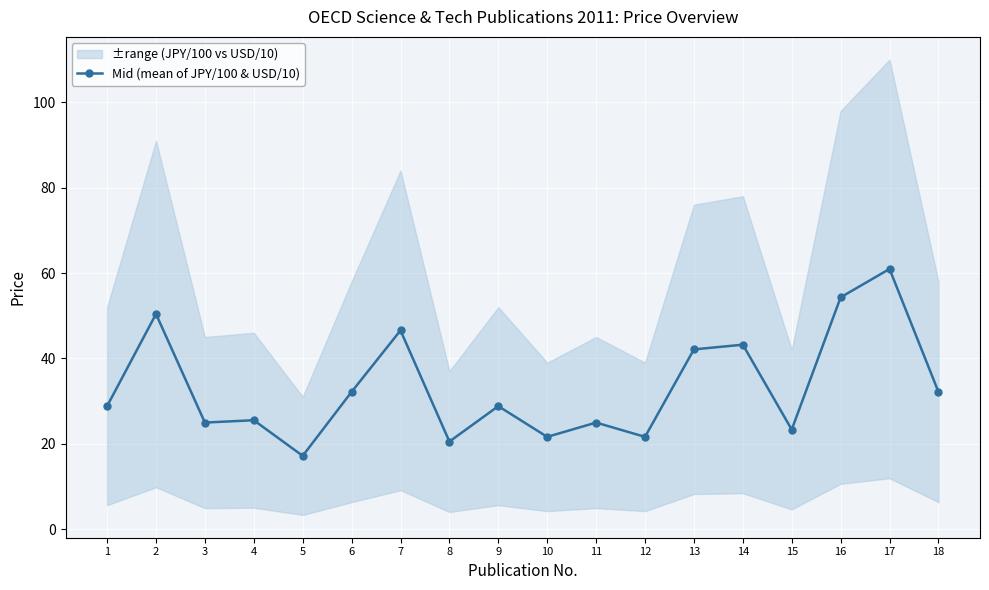

List the labels in order of value, smallest first.

5, 8, 10, 12, 15, 3, 11, 4, 1, 9, 6, 18, 13, 14, 7, 2, 16, 17